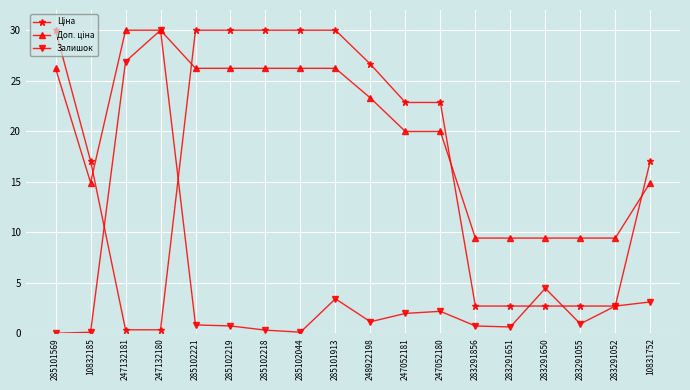

What position from the right is 283291052?

2